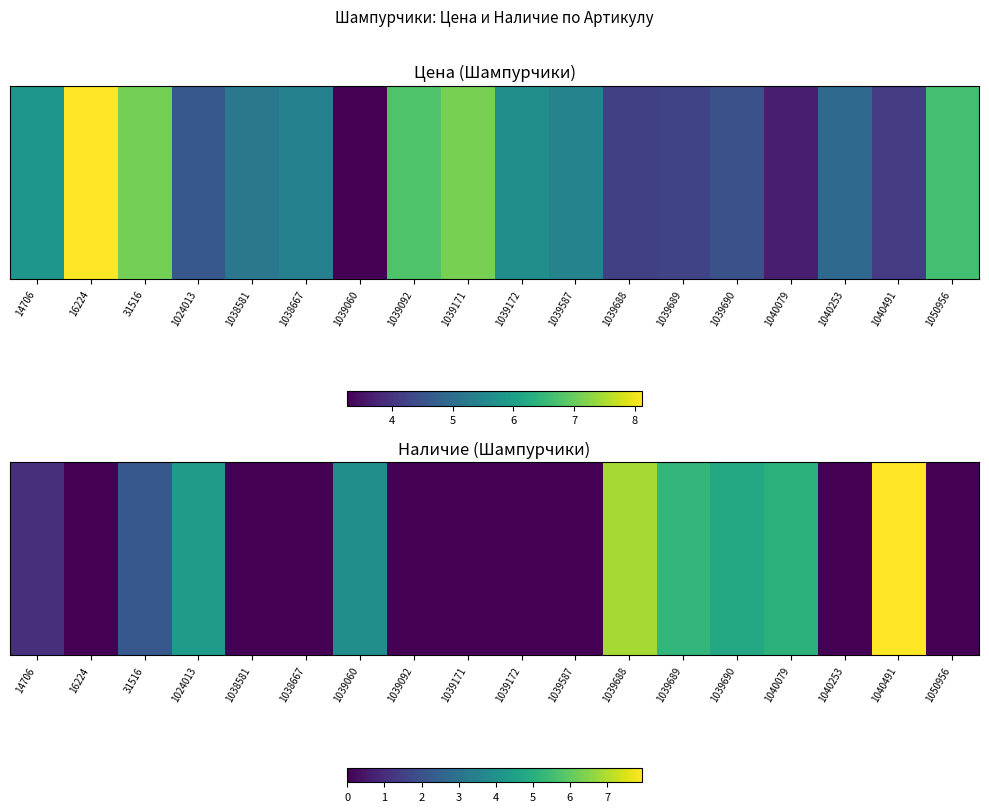

The chart shows a value of 6.9 at 1039688. True or false?

True